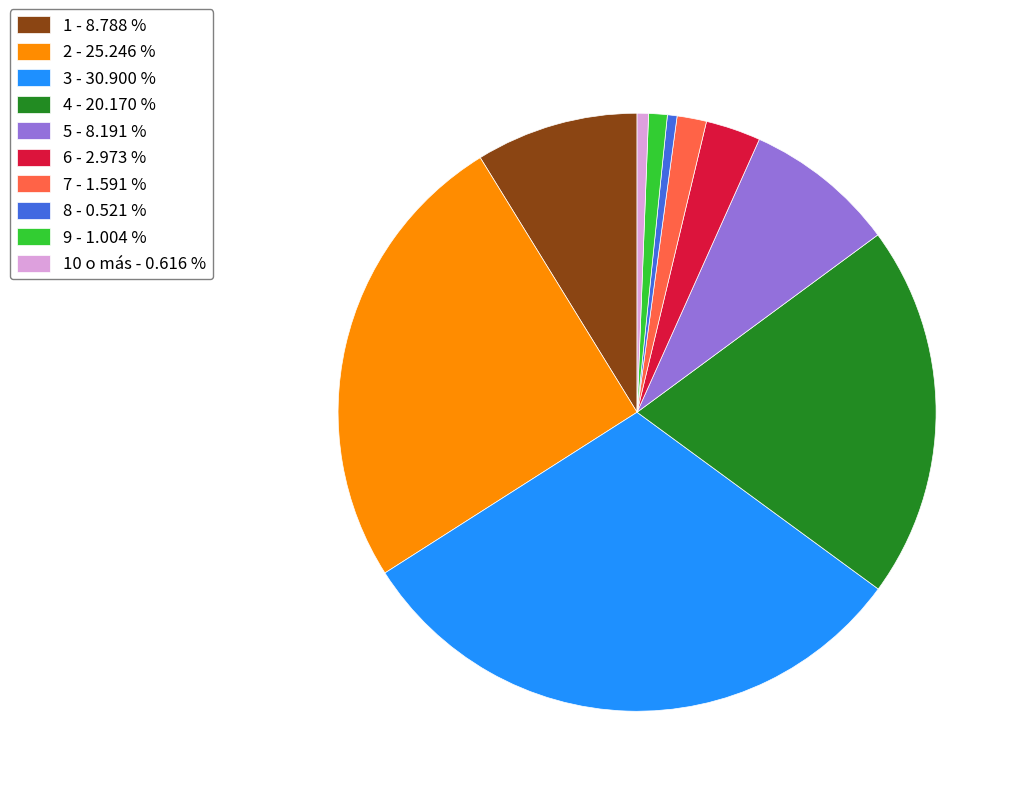

Combined, do 2 - 25.246 % and 3 - 30.900 % account for over 50%?

Yes